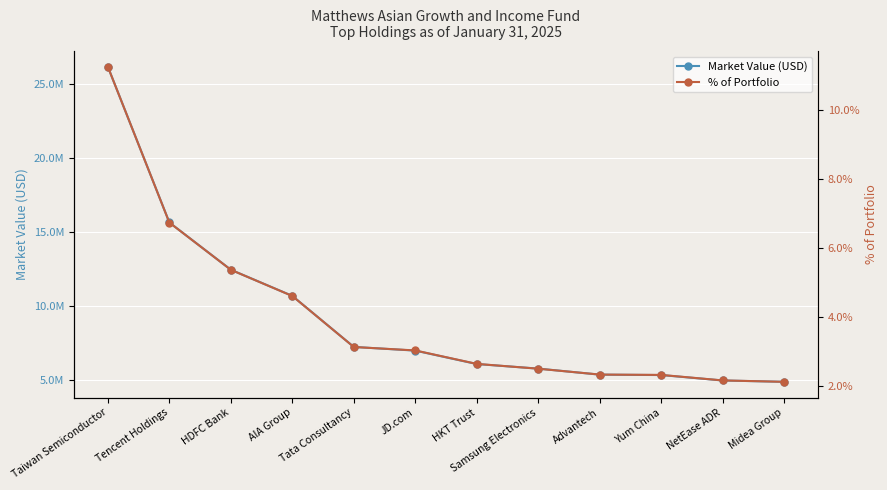

True or false: Market Value (USD) and % of Portfolio cross at least once.

False